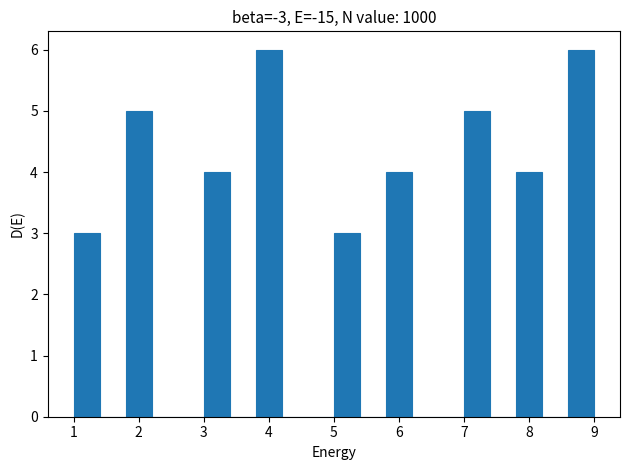

Reading left to right, list every bar in this chart as the range it spans on the x-axis followed by its height. The values are not printed on the chart, so give them approximately, as read against the axis.

1.0 to 1.4: 3
1.4 to 1.8: 0
1.8 to 2.2: 5
2.2 to 2.6: 0
2.6 to 3.0: 0
3.0 to 3.4: 4
3.4 to 3.8: 0
3.8 to 4.2: 6
4.2 to 4.6: 0
4.6 to 5.0: 0
5.0 to 5.4: 3
5.4 to 5.8: 0
5.8 to 6.2: 4
6.2 to 6.6: 0
6.6 to 7.0: 0
7.0 to 7.4: 5
7.4 to 7.8: 0
7.8 to 8.2: 4
8.2 to 8.6: 0
8.6 to 9.0: 6